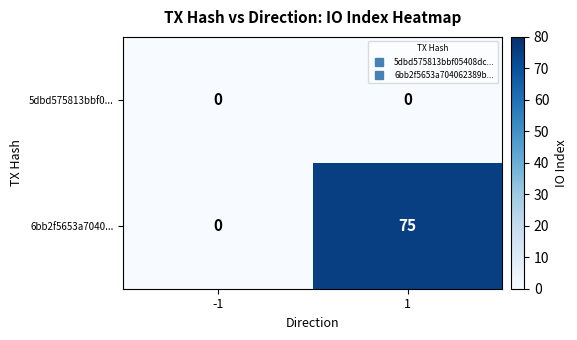

What is the difference between the highest and lowest values at 1?

75